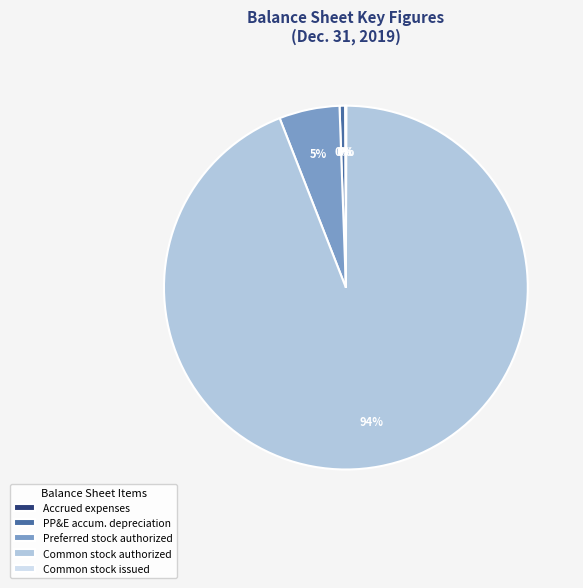

What is the largest slice in the pie chart?

Common stock authorized